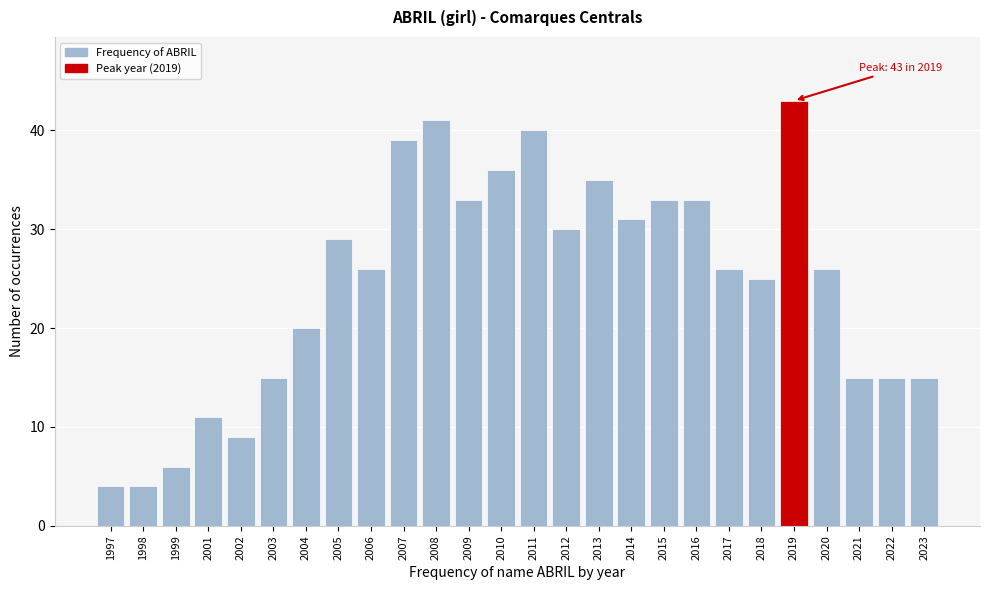

Reading right to left, what are all the values shown in this chart?

2023=15	2022=15	2021=15	2020=26	2019=43	2018=25	2017=26	2016=33	2015=33	2014=31	2013=35	2012=30	2011=40	2010=36	2009=33	2008=41	2007=39	2006=26	2005=29	2004=20	2003=15	2002=9	2001=11	1999=6	1998=4	1997=4